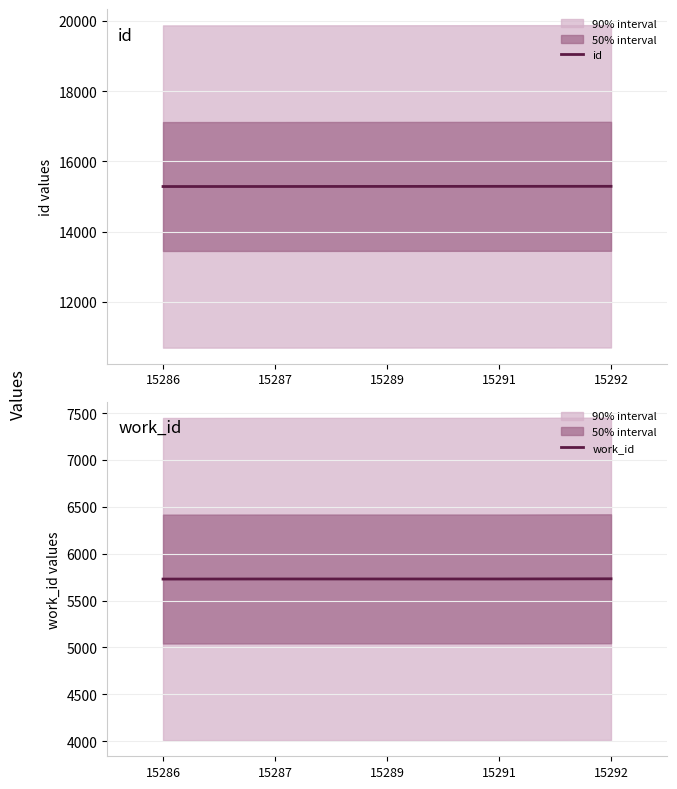

Between 15291 and 15292, which series saw the biggest shift?

work_id